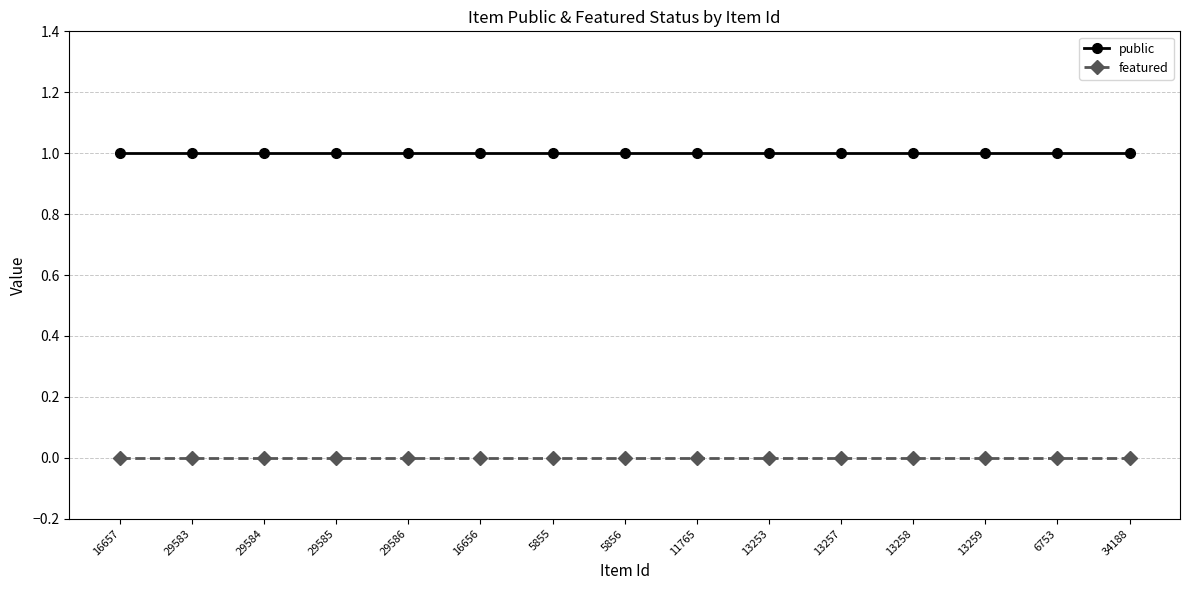

Is this an area chart (filled region under the line)?

No